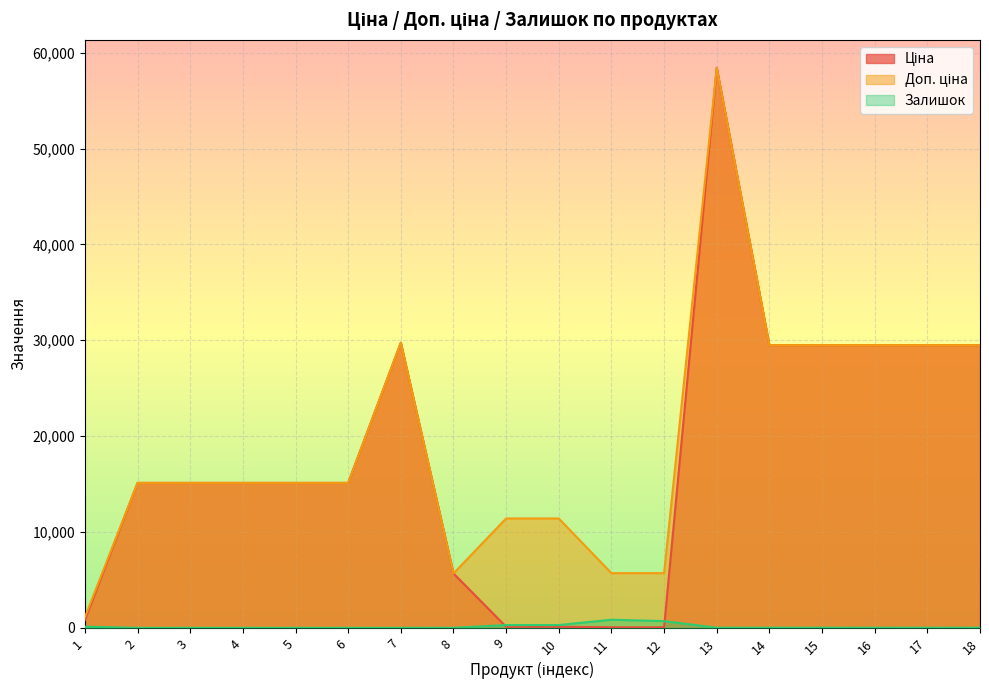

Reading right to left, what are all the values shown in this chart?

Ціна: 29491.5	29491.5	29491.5	29491.5	29491.5	58426.5	57.0	57.0	114.1	114.1	5673.8	29747.2	15120.0	15120.0	15120.0	15120.0	15120.0	818.5
Доп. ціна: 29491.5	29491.5	29491.5	29491.5	29491.5	58426.5	5705.0	5705.0	11410.0	11410.0	5673.8	29747.2	15120.0	15120.0	15120.0	15120.0	15120.0	1109.2
Залишок: 11.0	9.0	10.0	13.0	12.0	14.0	698.0	845.0	290.0	289.0	2.0	0.0	0.0	0.0	0.0	0.0	0.0	125.0